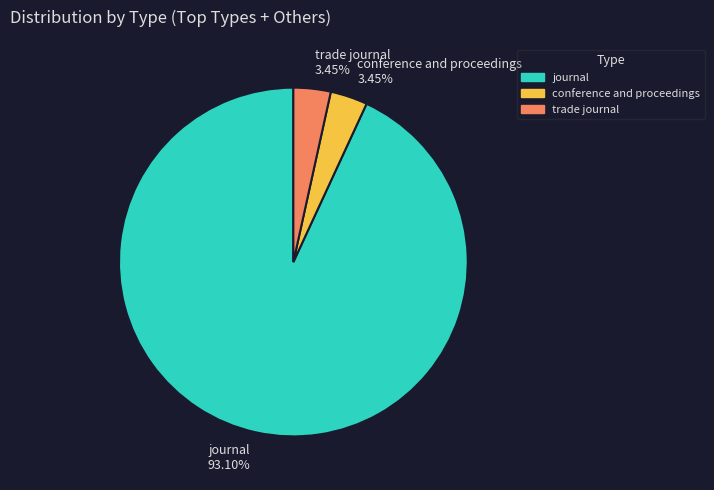

To the nearest percent, what is the combined percentage of journal and conference and proceedings?

97%